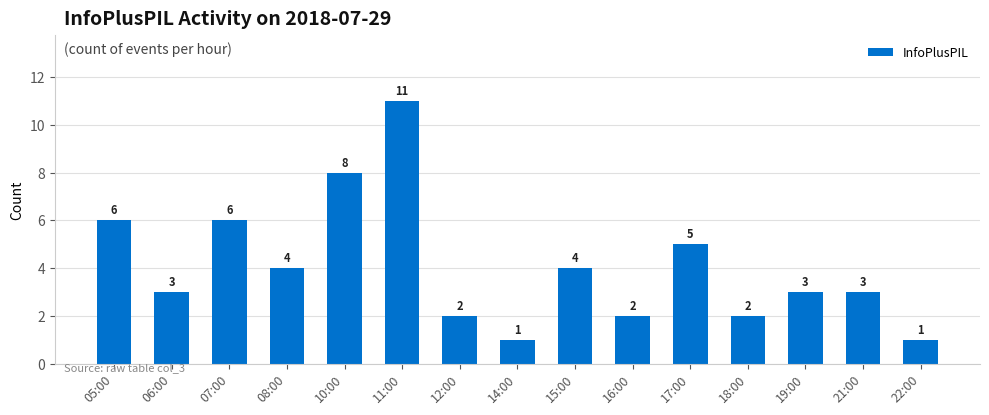

True or false: the data shows 1 at 14:00.

True